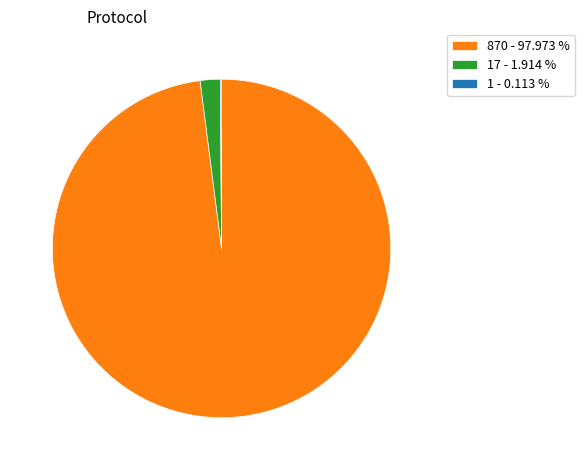

Which slice is the largest?

870 - 97.973 %